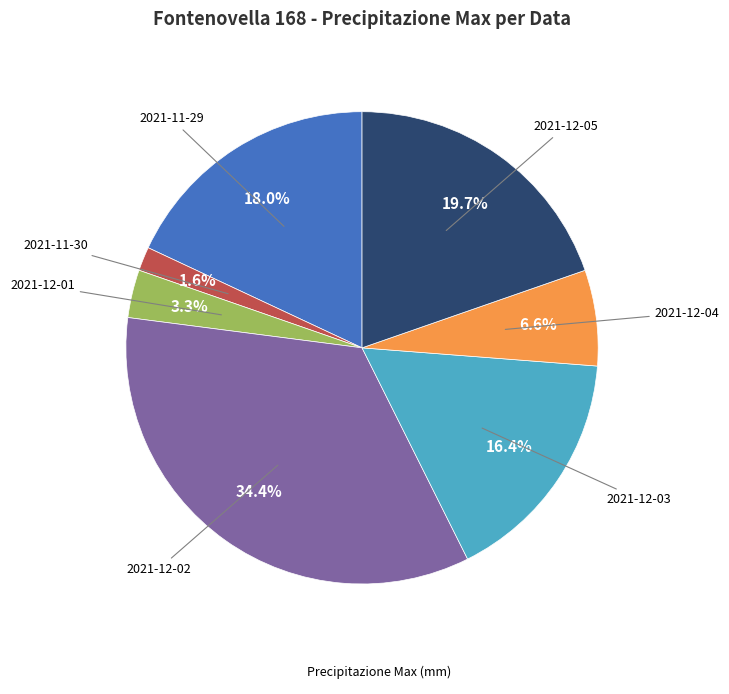

How many segments does this pie chart have?

7